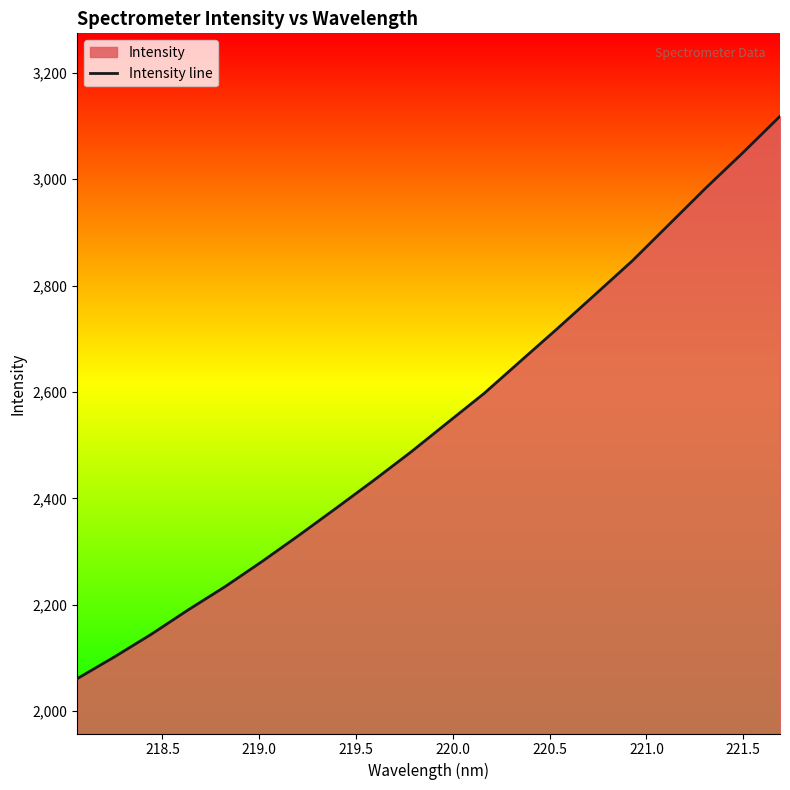

What is the difference between the maximum and minimum values?

1057.5